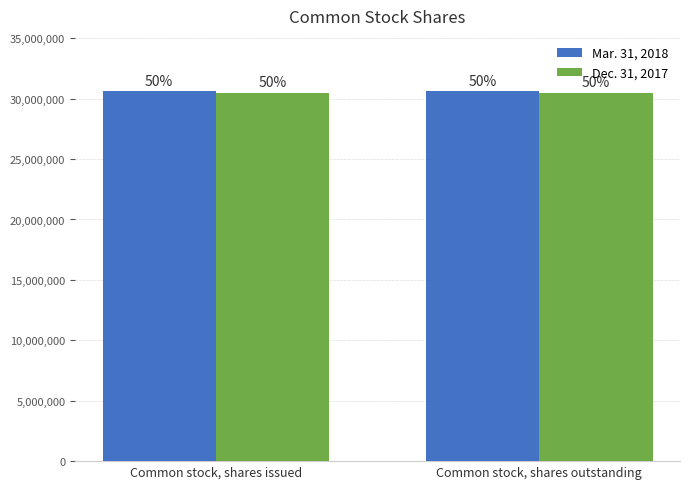

Reading right to left, transcribe all the data shown in this chart.

Mar. 31, 2018: 30604366	30604366
Dec. 31, 2017: 30509522	30509522